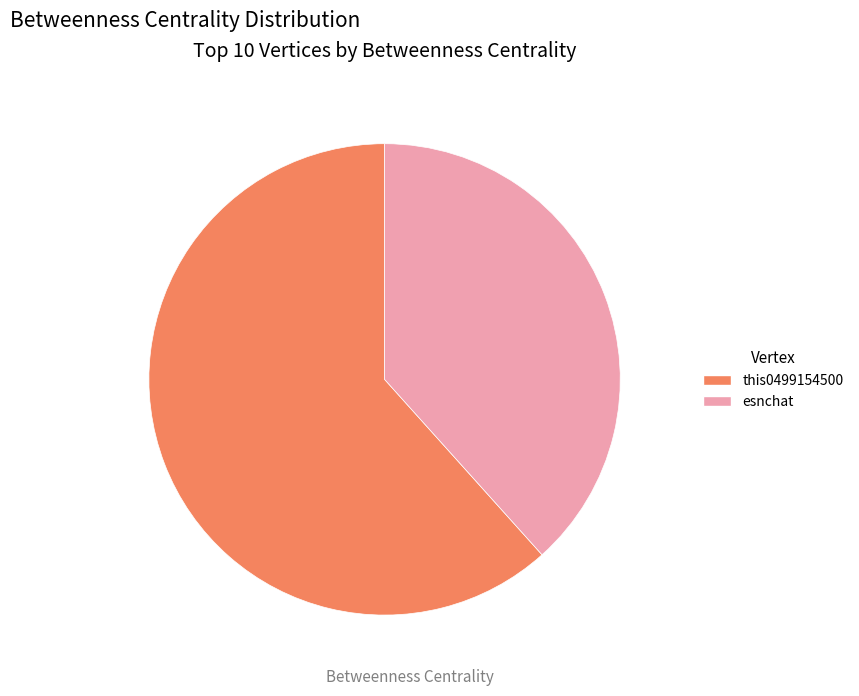

Is the sum of esnchat and this0499154500 greater than half?

Yes